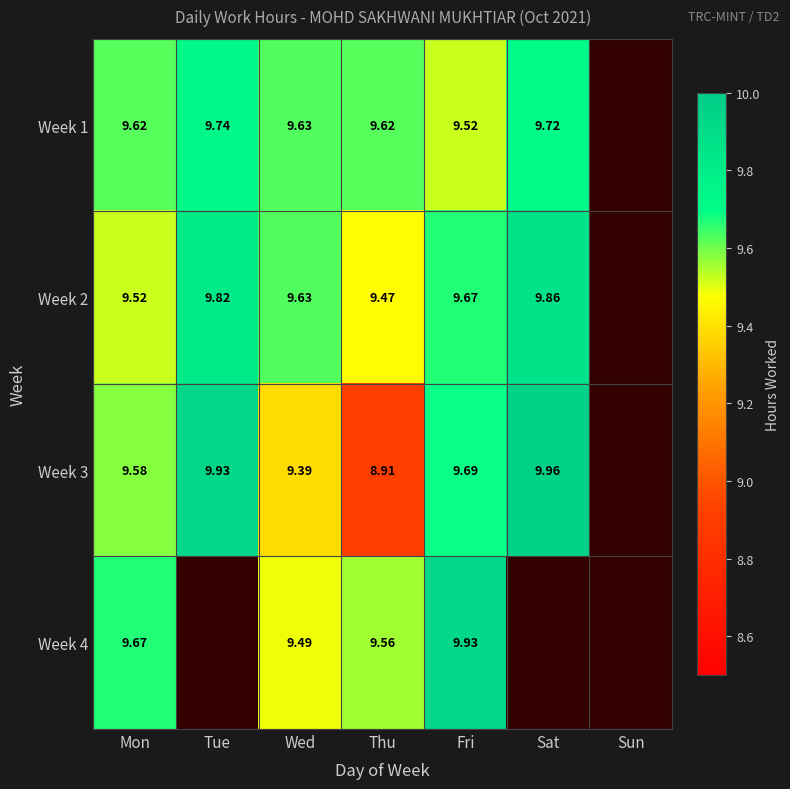

What is the difference between the maximum and minimum values in the Week 1 series?

0.2